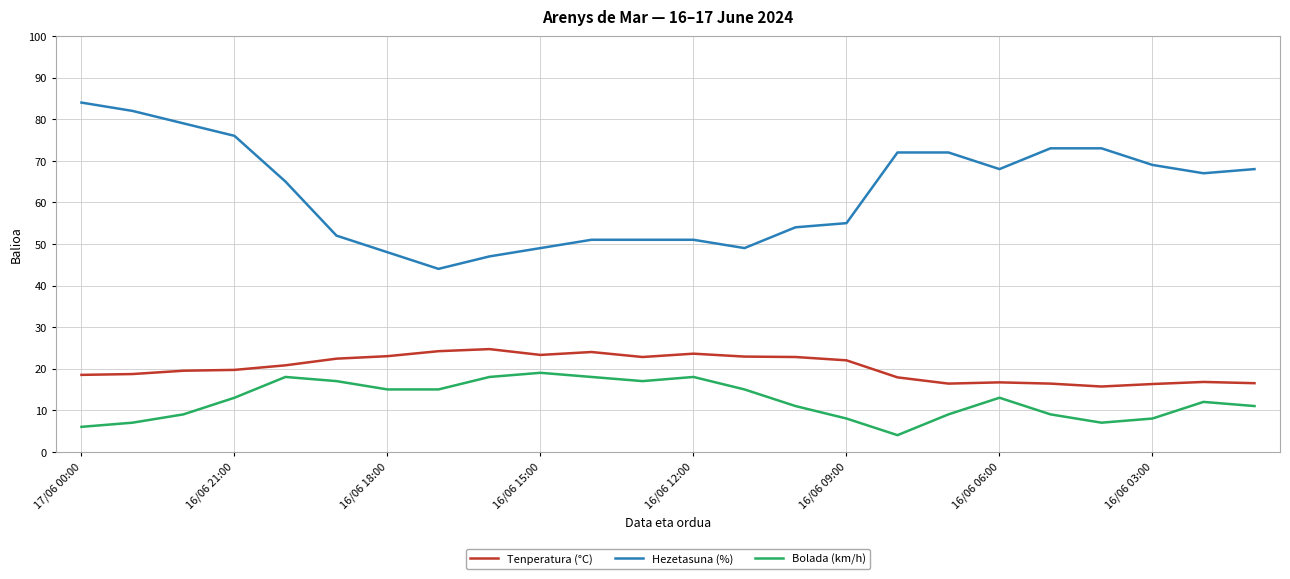

Rank the series by their maximum value, from highest to lowest.

Hezetasuna (%), Tenperatura (°C), Bolada (km/h)